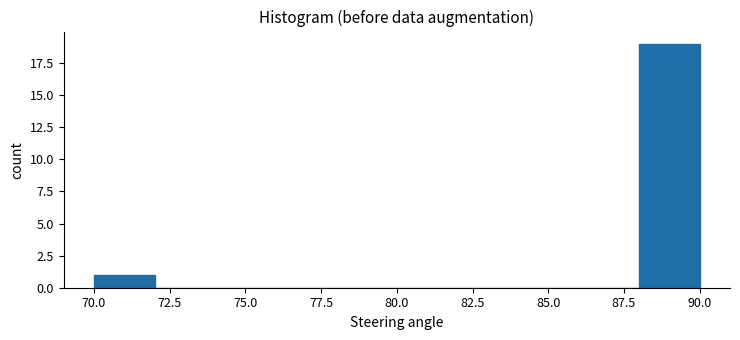

Reading left to right, list every bar in this chart as the range it spans on the x-axis followed by its height. The values are not printed on the chart, so give them approximately, as read against the axis.

70 to 72: 1
72 to 74: 0
74 to 76: 0
76 to 78: 0
78 to 80: 0
80 to 82: 0
82 to 84: 0
84 to 86: 0
86 to 88: 0
88 to 90: 19